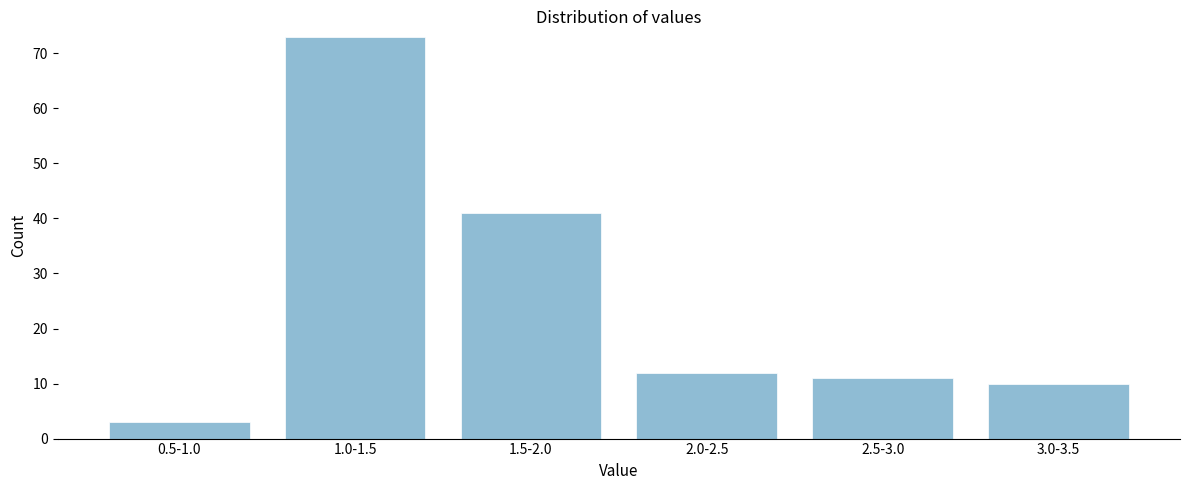

Reading left to right, extract all data points from this chart.

0.5-1.0=3	1.0-1.5=73	1.5-2.0=41	2.0-2.5=12	2.5-3.0=11	3.0-3.5=10